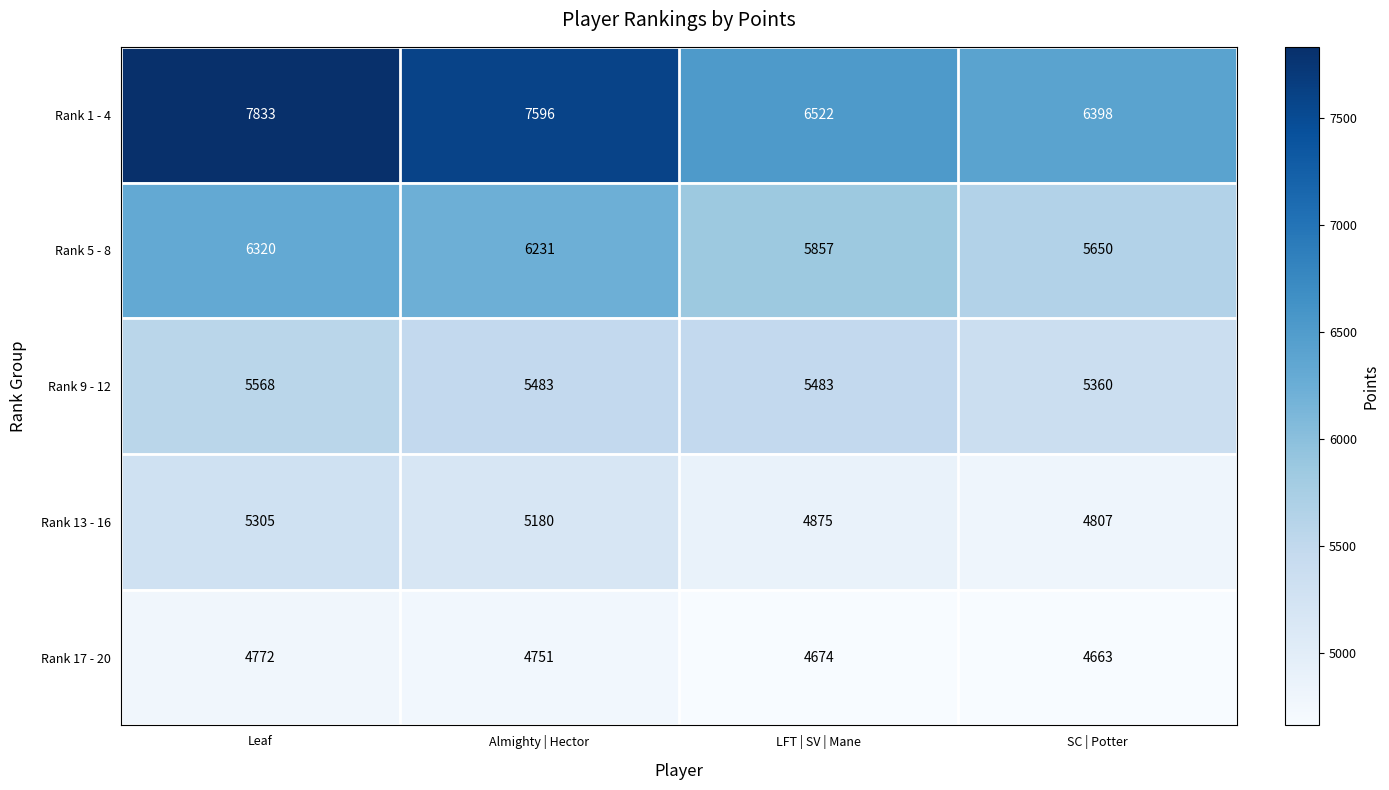

What is the average value of the Rank 17 - 20 series?

4715